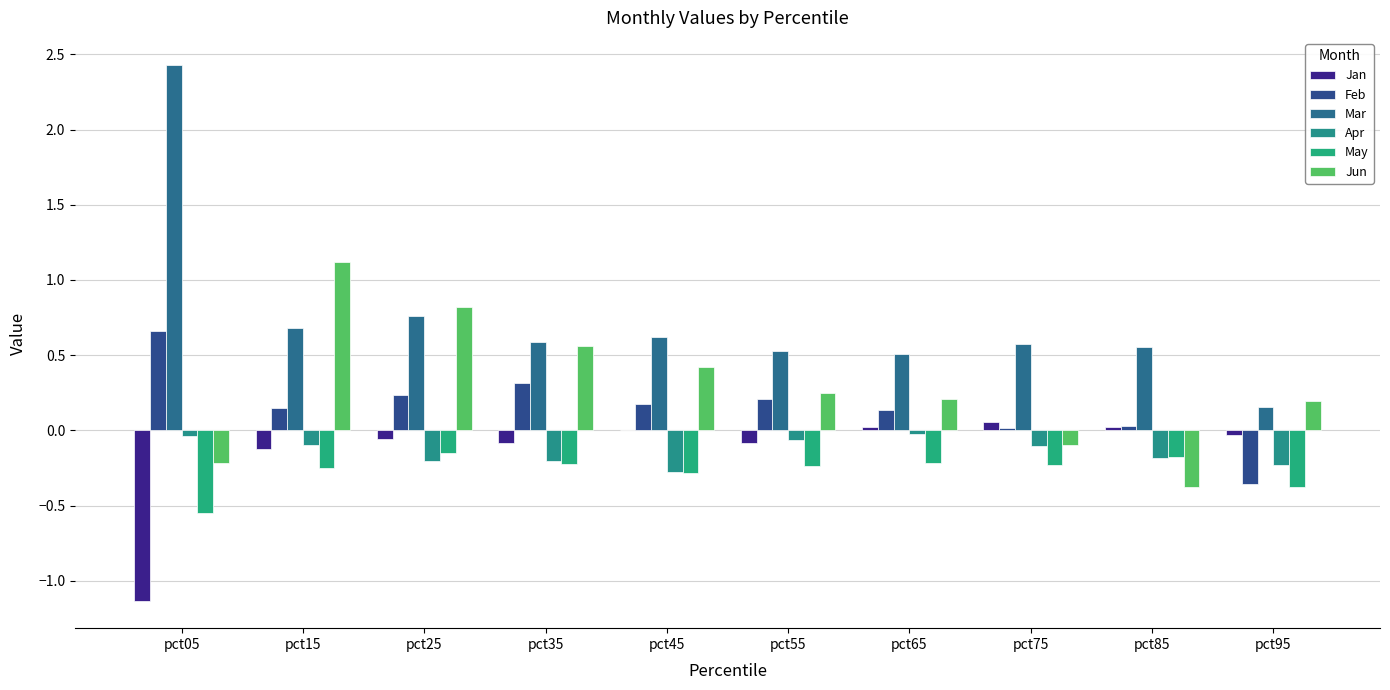

Are the bars horizontal?

No